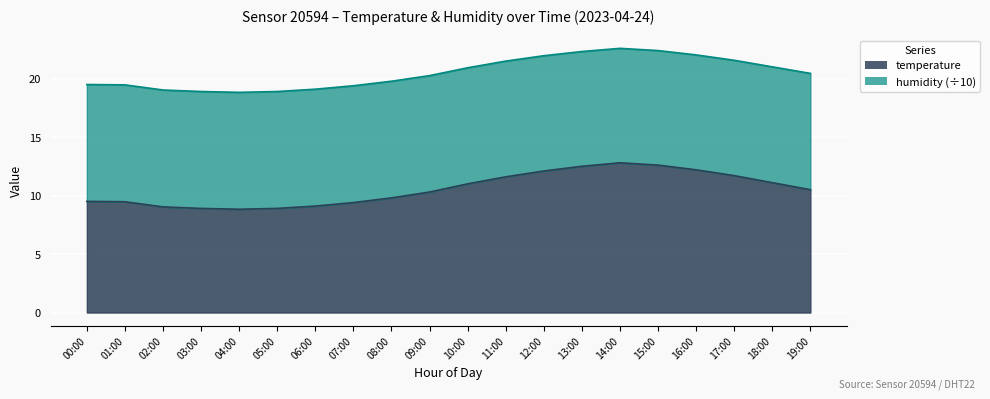

How many data points are above 10?

11